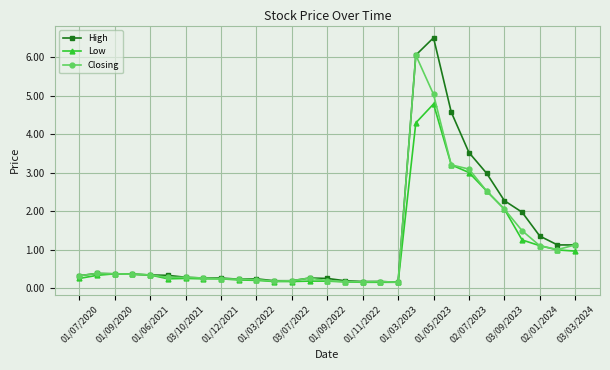

At how many categories does at least one series exceed 0?

29